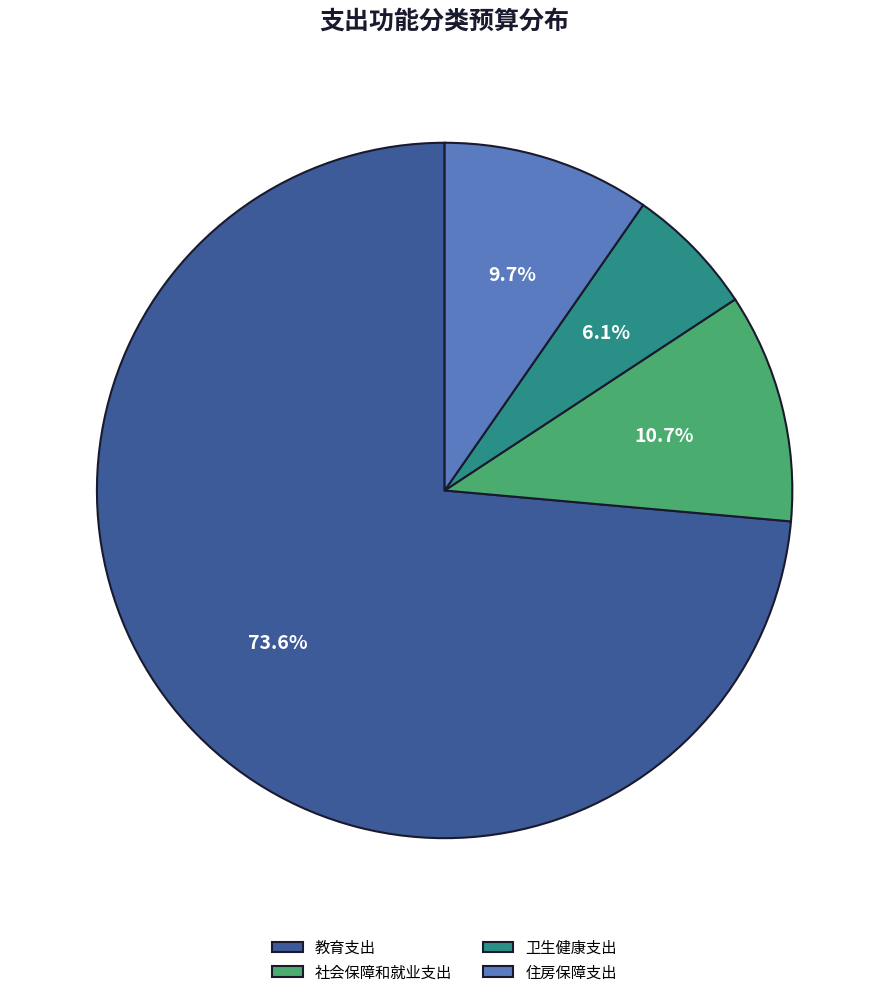

Is there a majority slice in this chart?

Yes